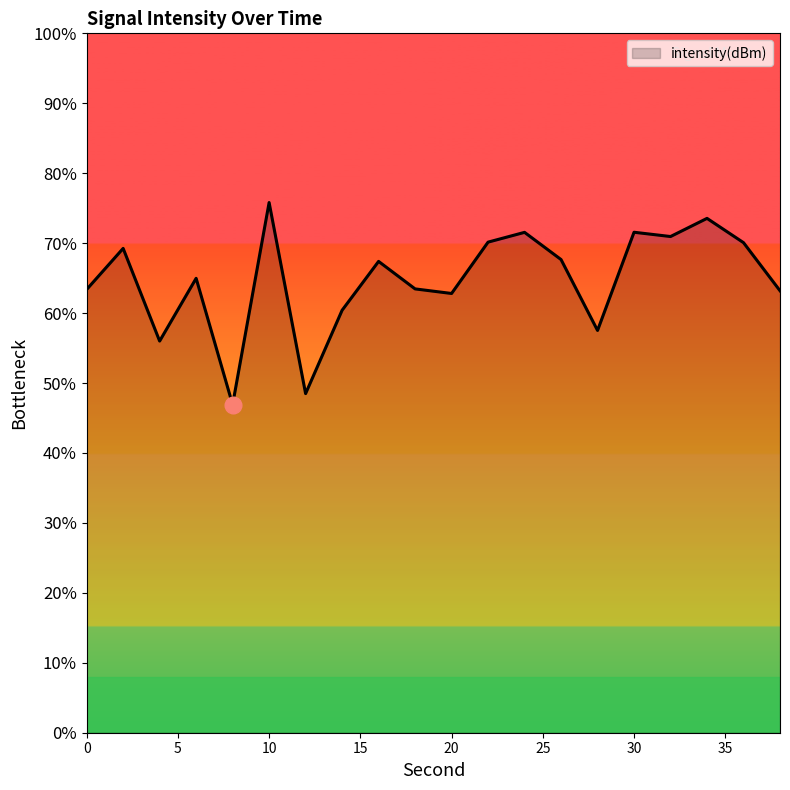

List the labels in order of value, smallest first.

8, 12, 4, 28, 14, 20, 38, 0, 18, 6, 16, 26, 2, 36, 22, 32, 24, 30, 34, 10